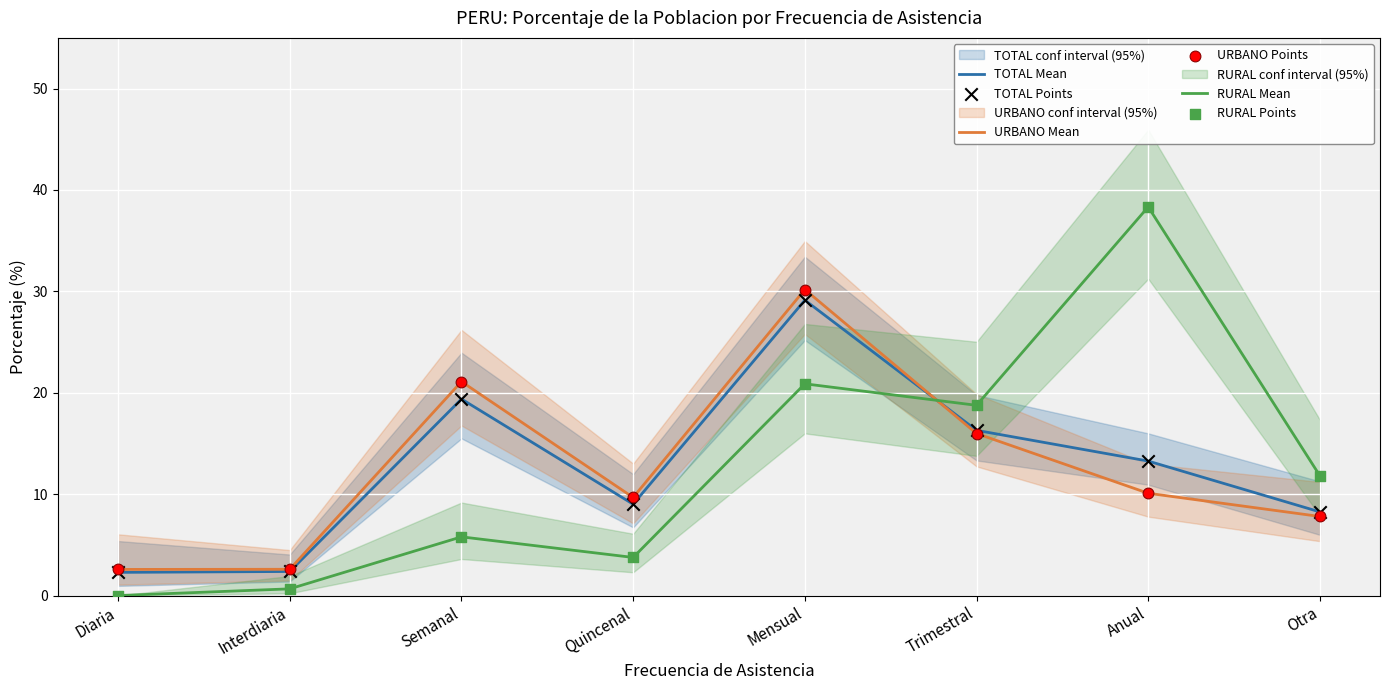

Is the value of TOTAL Points at Otra greater than the value of RURAL Points at Trimestral?

No